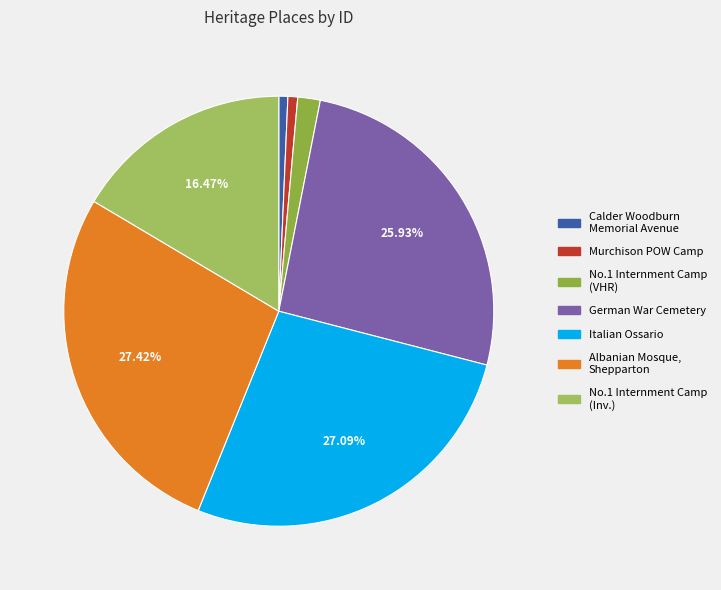

Which has a higher value, No.1 Internment Camp (VHR) or German War Cemetery?

German War Cemetery